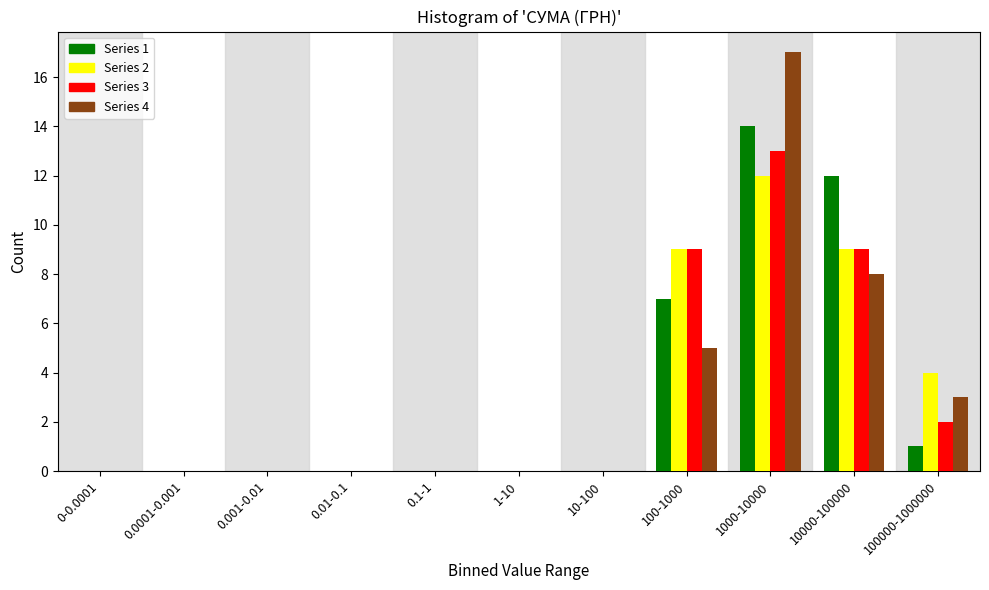

Between 0.001-0.01 and 100000-1000000, which series saw the biggest shift?

Series 2